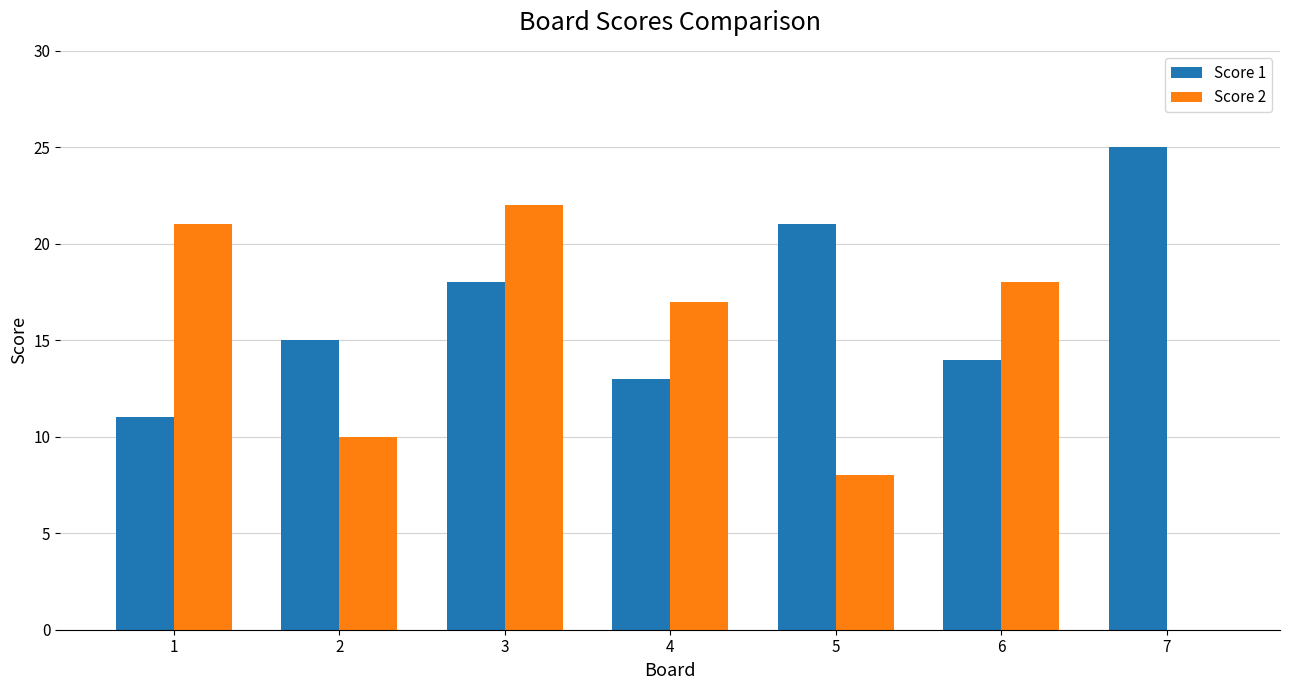

Which series has the largest total across all categories?

Score 1